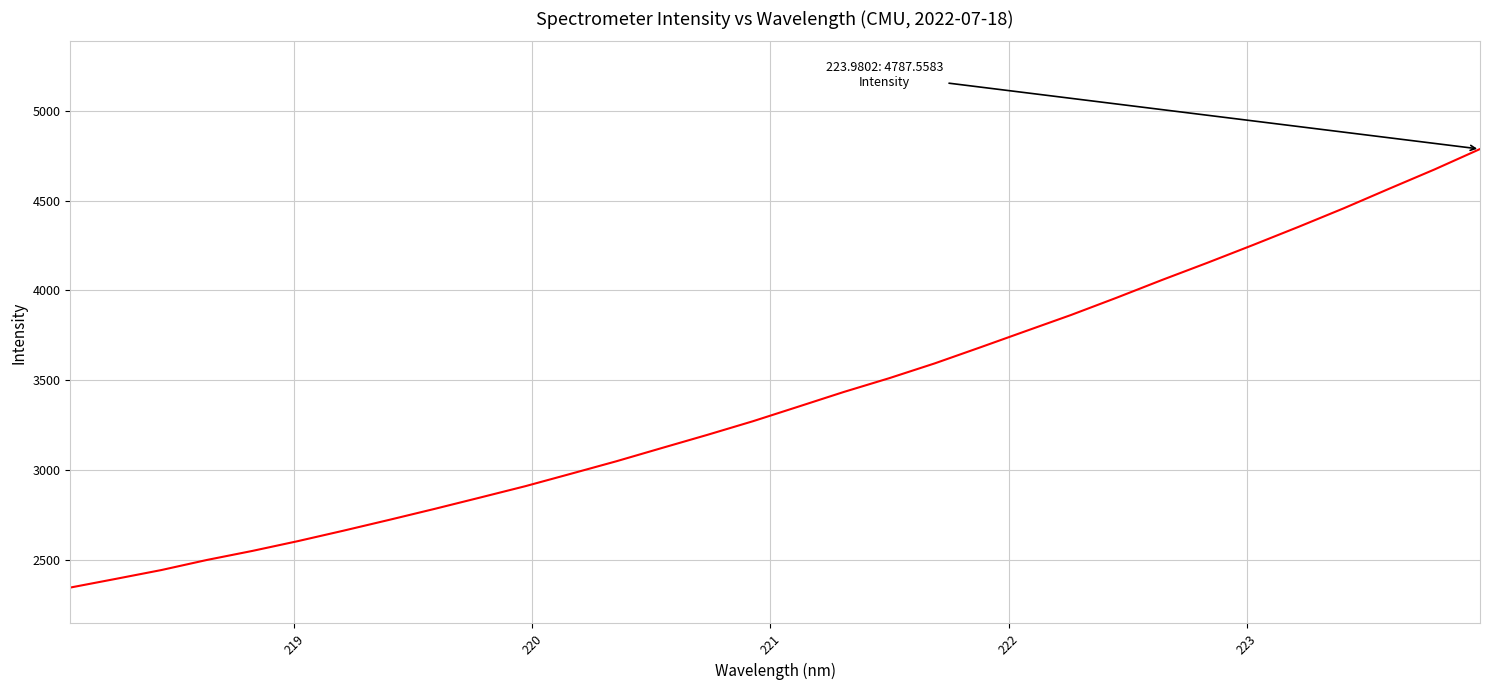

What is the minimum value shown in the chart?

2344.5